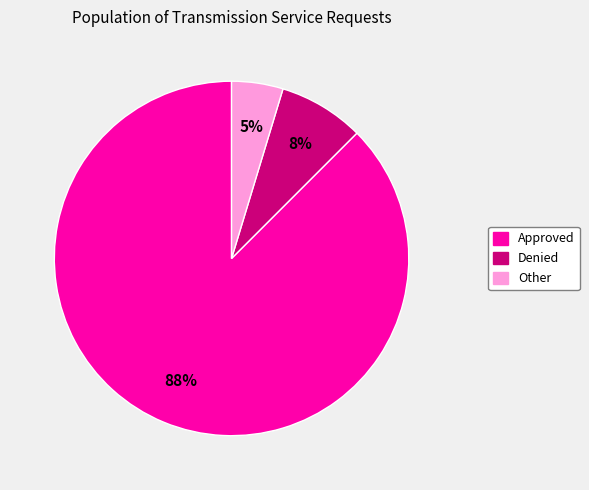

Do Approved and Other together represent more than half of the pie?

Yes